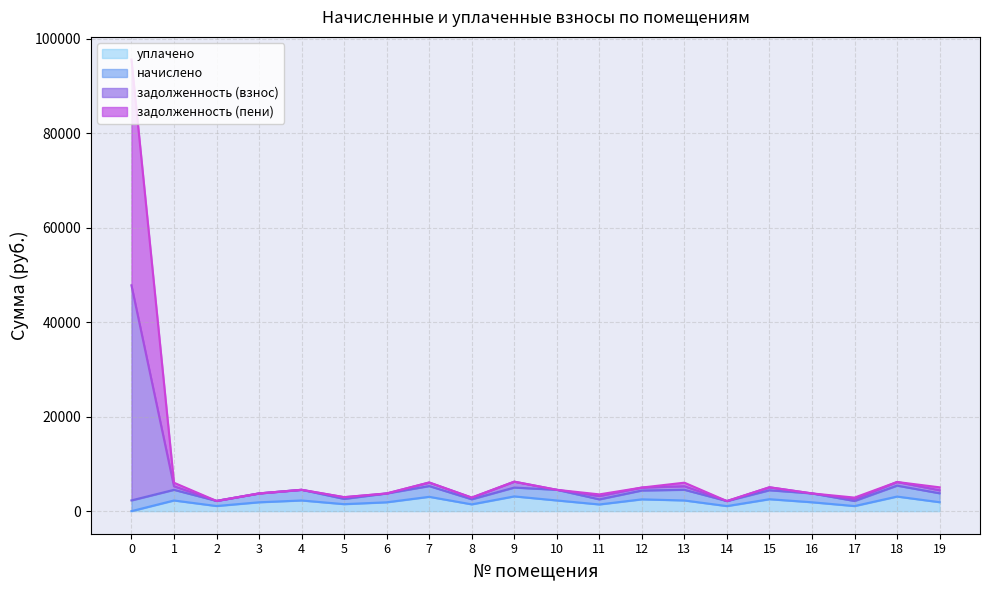

What is the highest value of the уплачено series?

3121.7